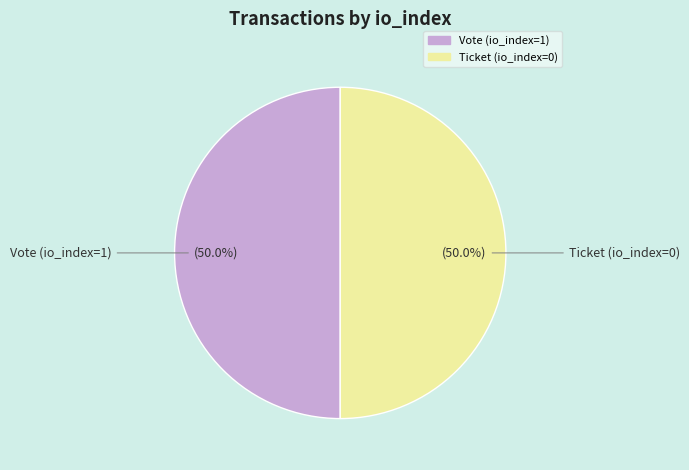

Is the sum of Ticket (io_index=0) and Vote (io_index=1) greater than half?

Yes